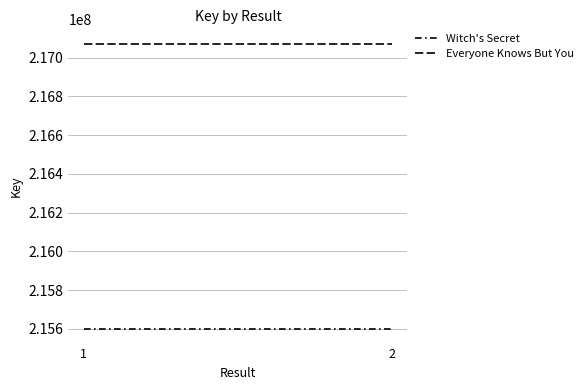

At how many categories does at least one series exceed 216392551?

2